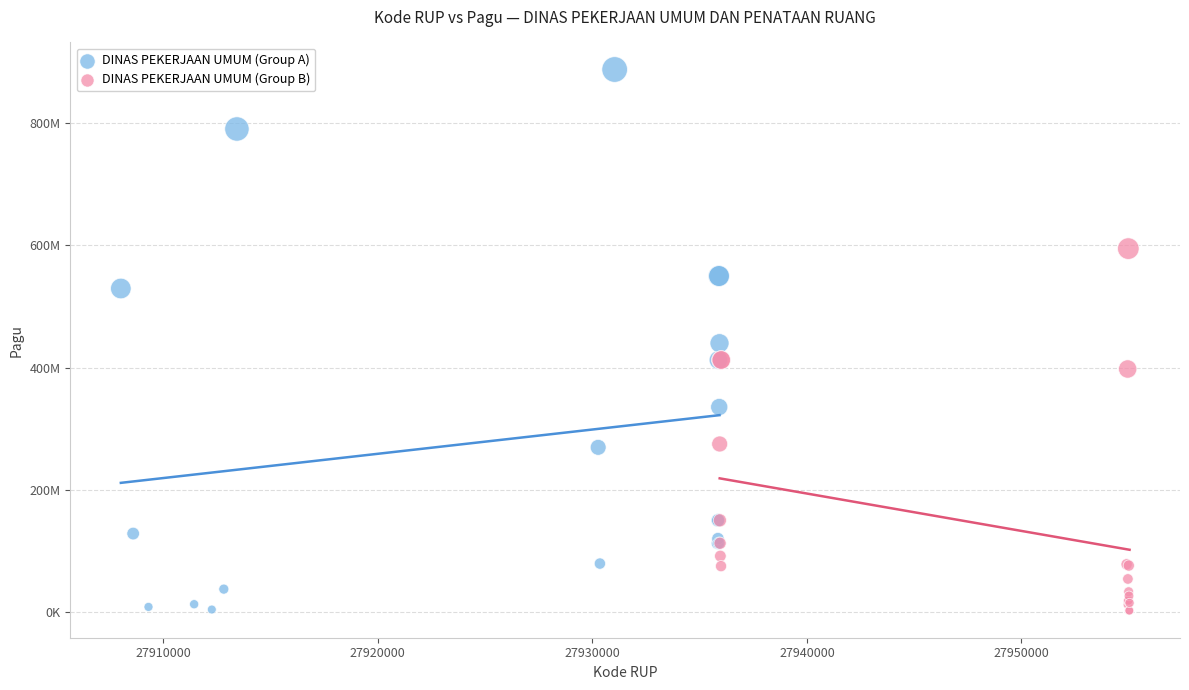

What are all the series names shown in the legend?

DINAS PEKERJAAN UMUM (Group A), DINAS PEKERJAAN UMUM (Group B)